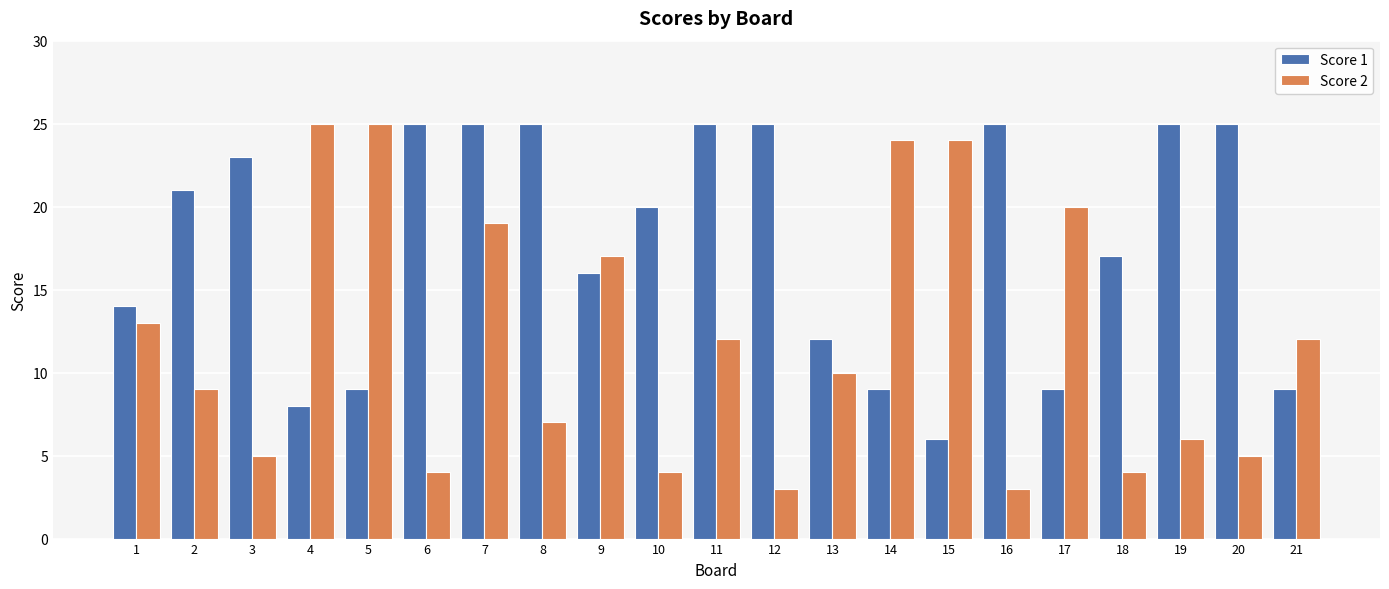

What is the highest value of the Score 2 series?

25